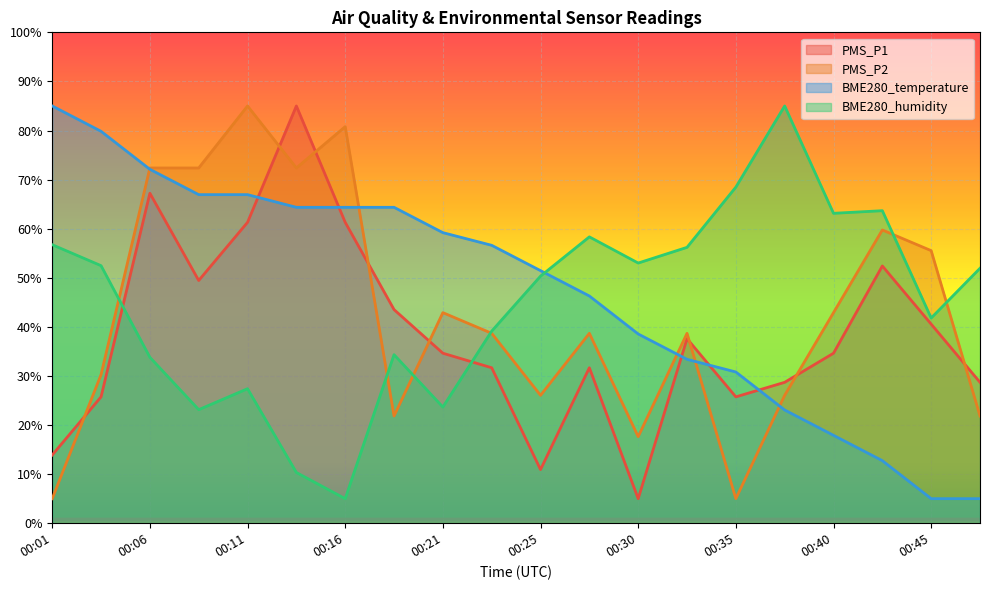

Reading right to left, list all the values displayed in this chart.

PMS_P1: 00:47=28.7	00:45=40.6	00:42=52.4	00:40=34.6	00:38=28.7	00:35=25.7	00:33=37.6	00:30=5.0	00:28=31.7	00:25=10.9	00:23=31.7	00:21=34.6	00:18=43.5	00:16=61.3	00:13=85.0	00:11=61.3	00:08=49.4	00:06=67.2	00:04=25.7	00:01=13.9
PMS_P2: 00:47=21.8	00:45=55.5	00:42=59.7	00:40=42.9	00:38=26.1	00:35=5.0	00:33=38.7	00:30=17.6	00:28=38.7	00:25=26.1	00:23=38.7	00:21=42.9	00:18=21.8	00:16=80.8	00:13=72.4	00:11=85.0	00:08=72.4	00:06=72.4	00:04=30.3	00:01=5.0
BME280_temperature: 00:47=5.0	00:45=5.0	00:42=12.7	00:40=17.9	00:38=23.1	00:35=30.8	00:33=33.4	00:30=38.5	00:28=46.3	00:25=51.5	00:23=56.6	00:21=59.2	00:18=64.4	00:16=64.4	00:13=64.4	00:11=66.9	00:08=66.9	00:06=72.1	00:04=79.8	00:01=85.0
BME280_humidity: 00:47=51.9	00:45=41.8	00:42=63.7	00:40=63.1	00:38=85.0	00:35=68.5	00:33=56.2	00:30=53.0	00:28=58.3	00:25=50.3	00:23=39.1	00:21=23.7	00:18=34.3	00:16=5.0	00:13=10.3	00:11=27.4	00:08=23.1	00:06=33.8	00:04=52.5	00:01=56.7